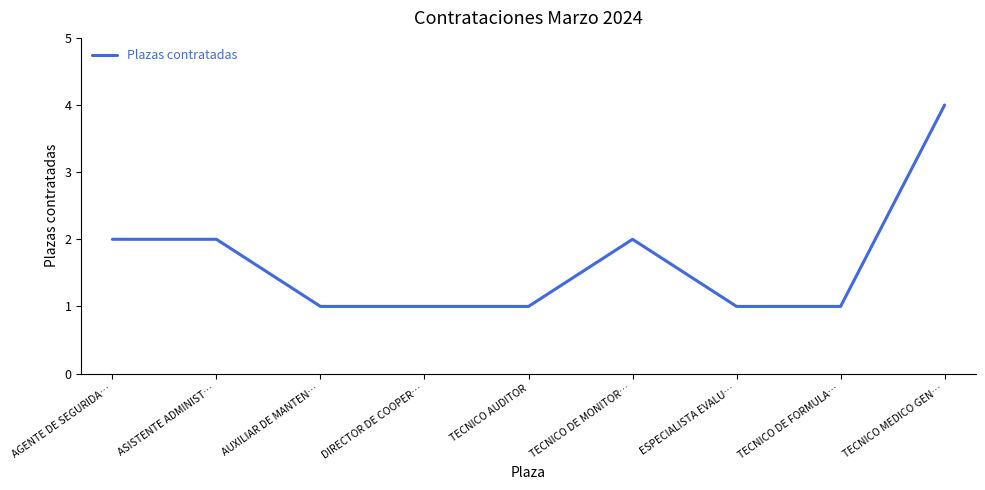

Which has a higher value, ESPECIALISTA EVALU… or ASISTENTE ADMINIST…?

ASISTENTE ADMINIST…